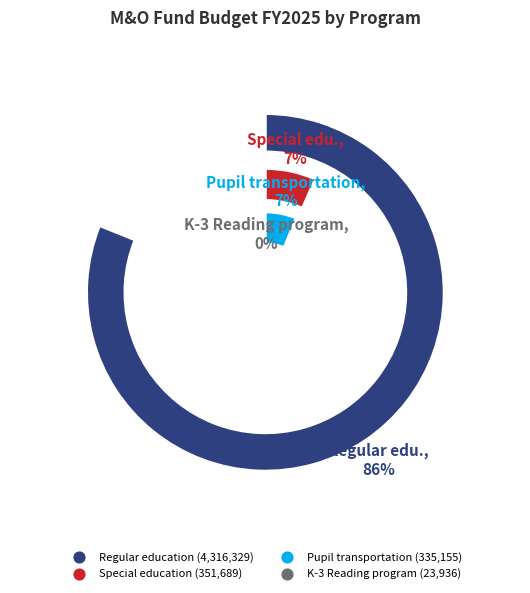

Is K-3 Reading program the majority of the pie?

No